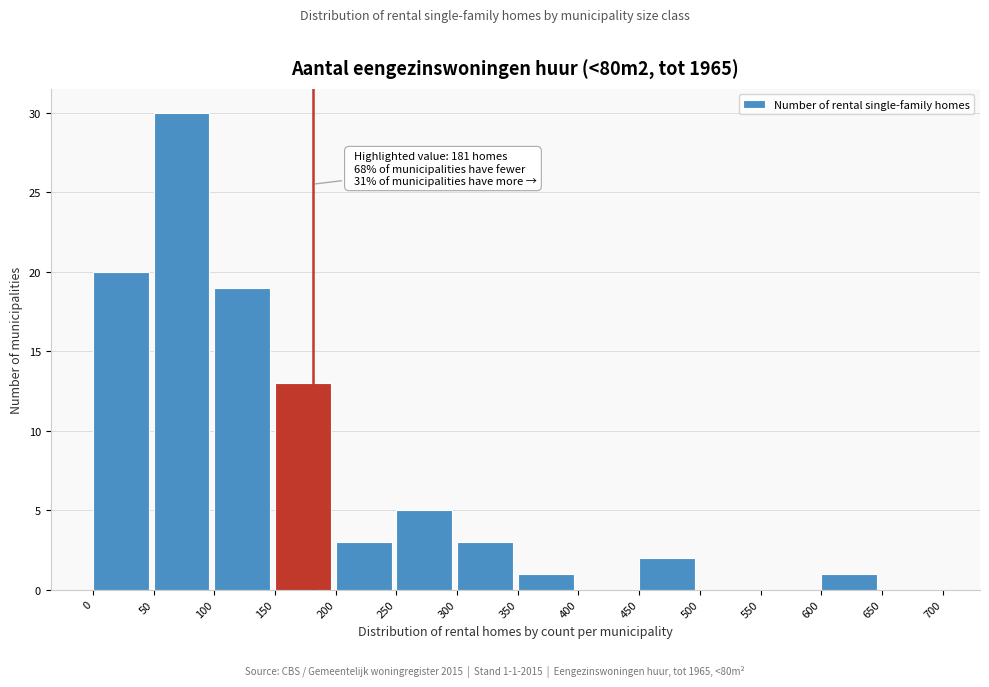

Over which range of the x-axis is the bar tallest?

50 to 100